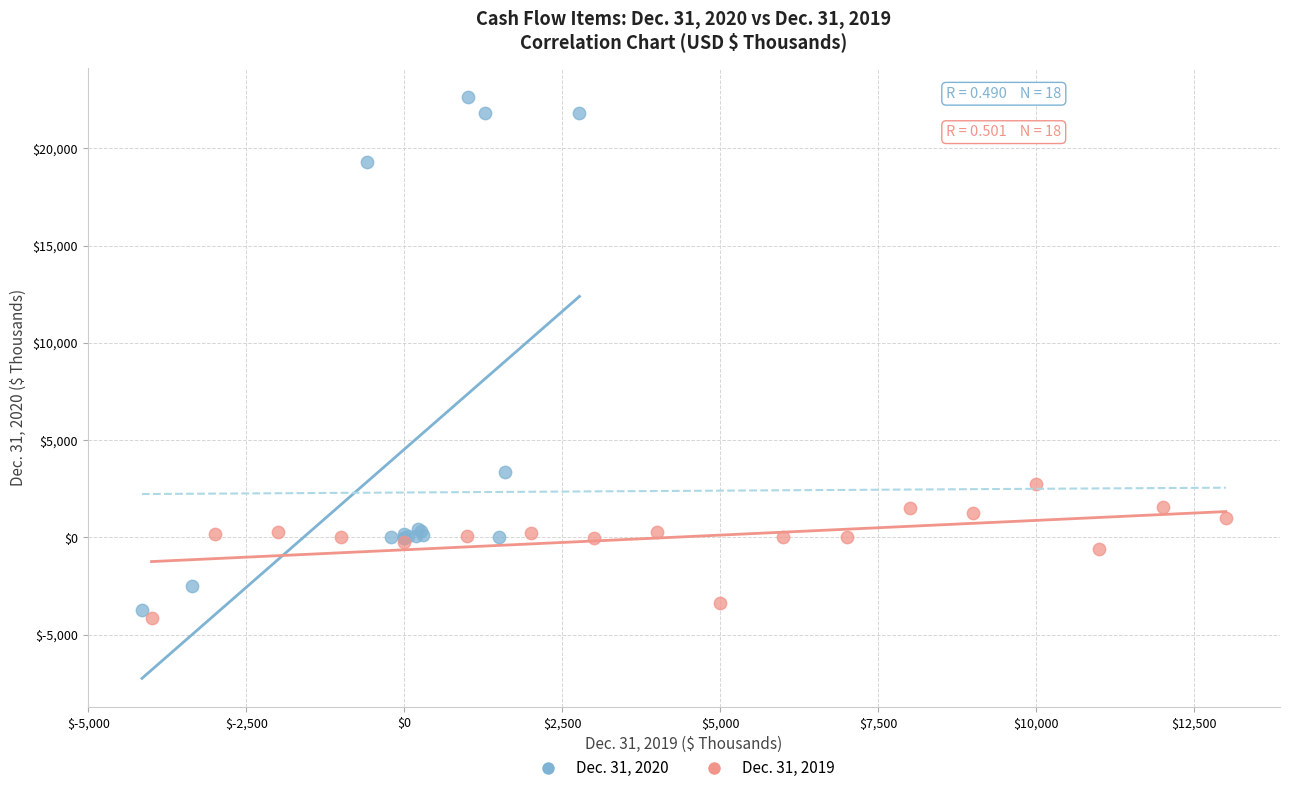

Which series contains the lowest Y value?

Dec. 31, 2019